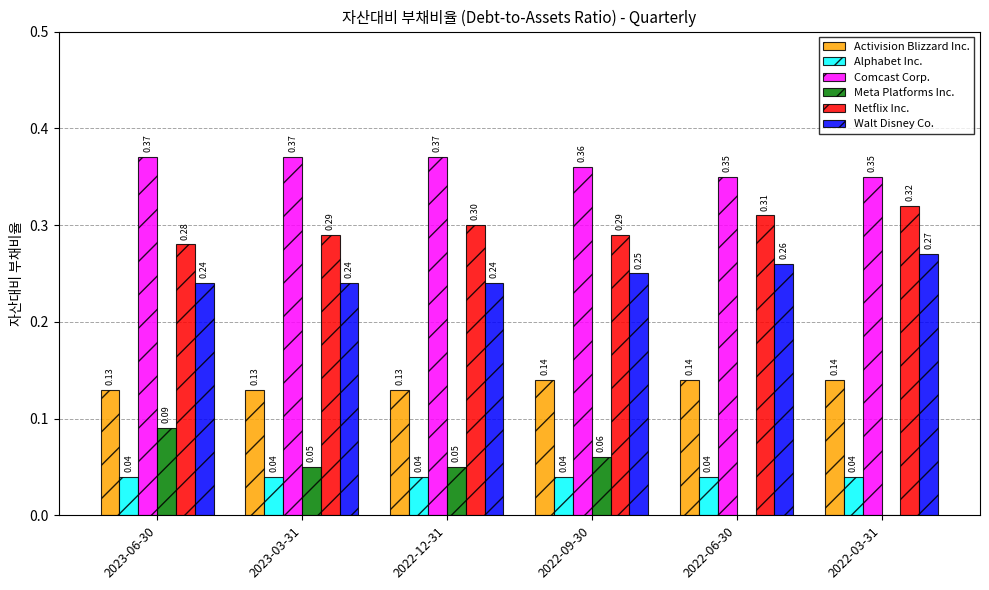

Between 2023-06-30 and 2022-12-31, which series saw the biggest shift?

Meta Platforms Inc.